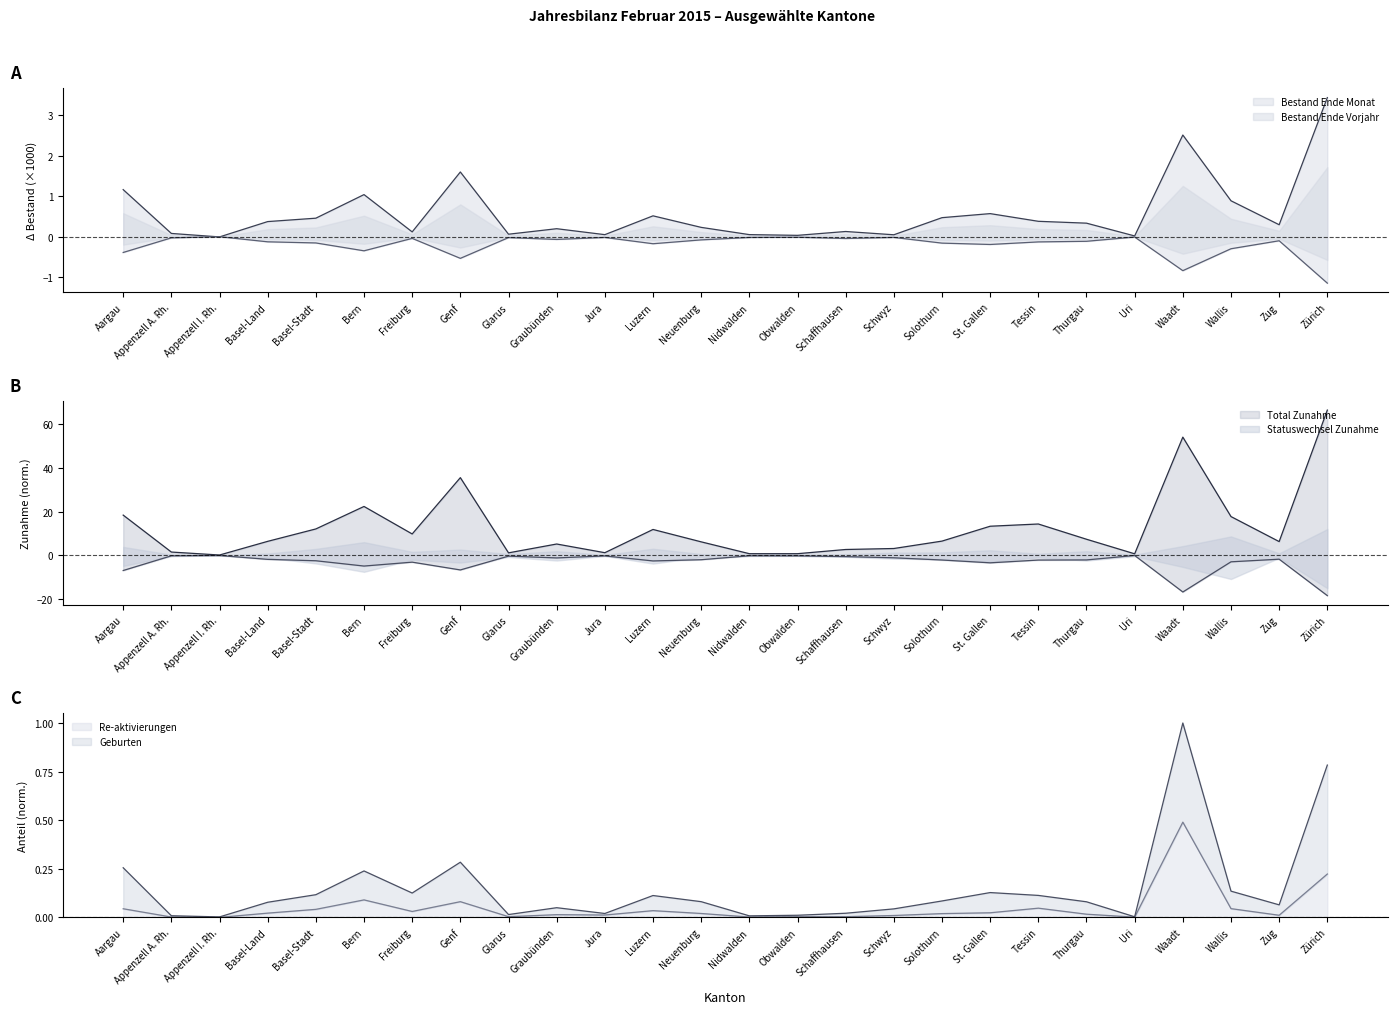

What is the difference between the second highest and second lowest values in the Total Zunahme series?

53.4